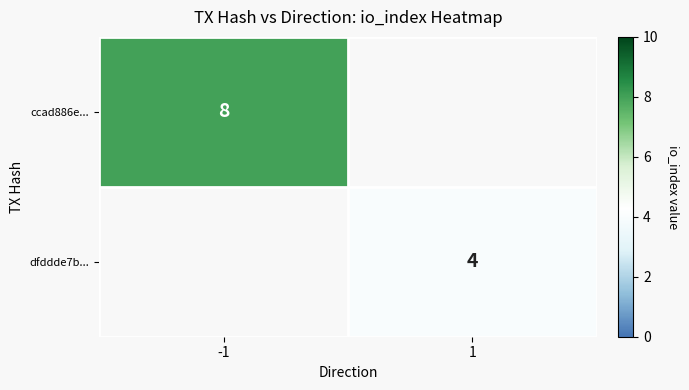

Is it true that ccad886e... equals 4 at -1?

False